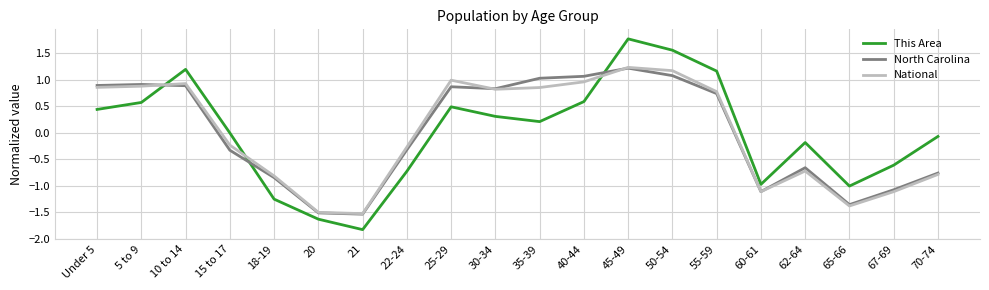

What is the total value across all series at 62-64?

-1.6